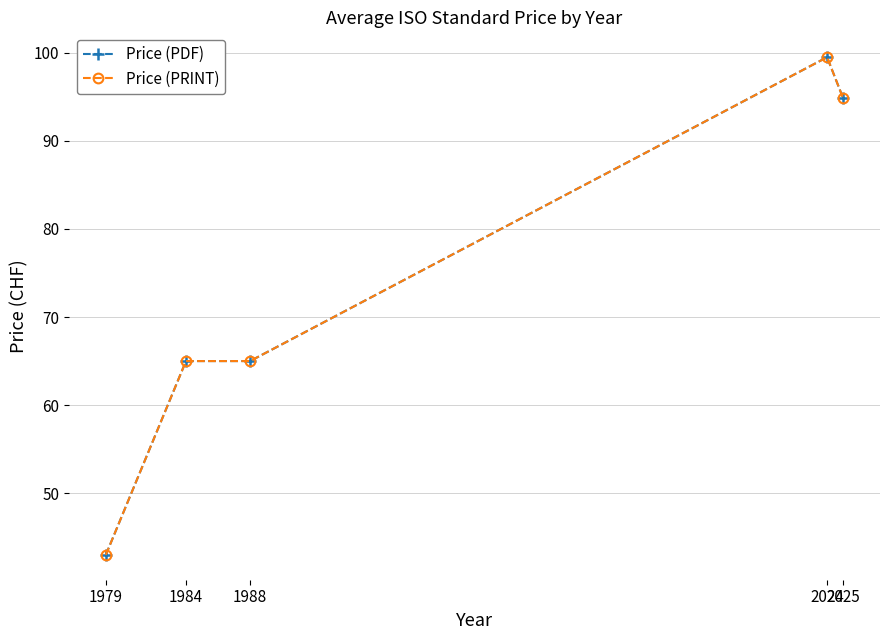

Does the chart have visible grid lines?

Yes